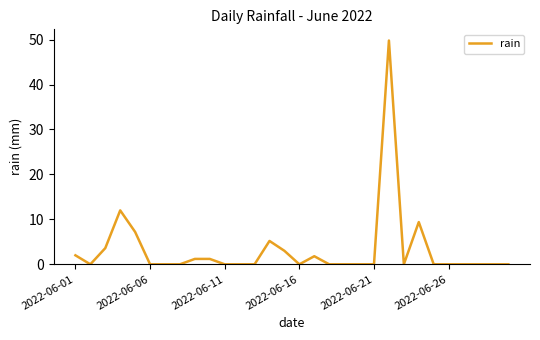

What is the maximum value shown in the chart?

49.8